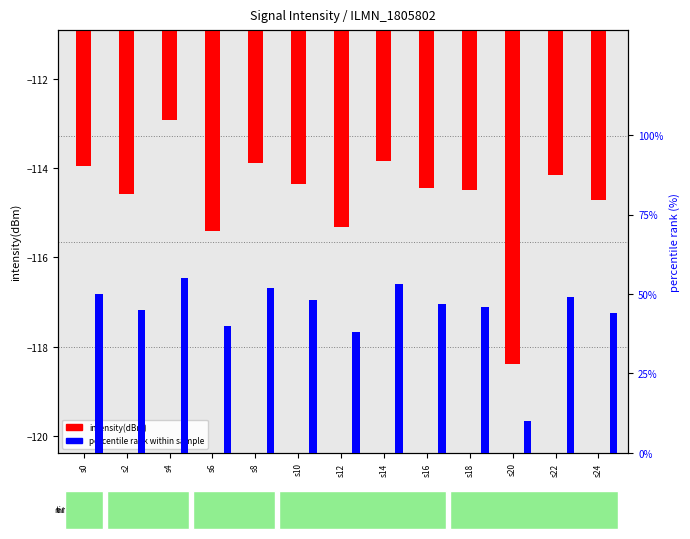

Which category has the highest value in the intensity(dBm) series?

s4